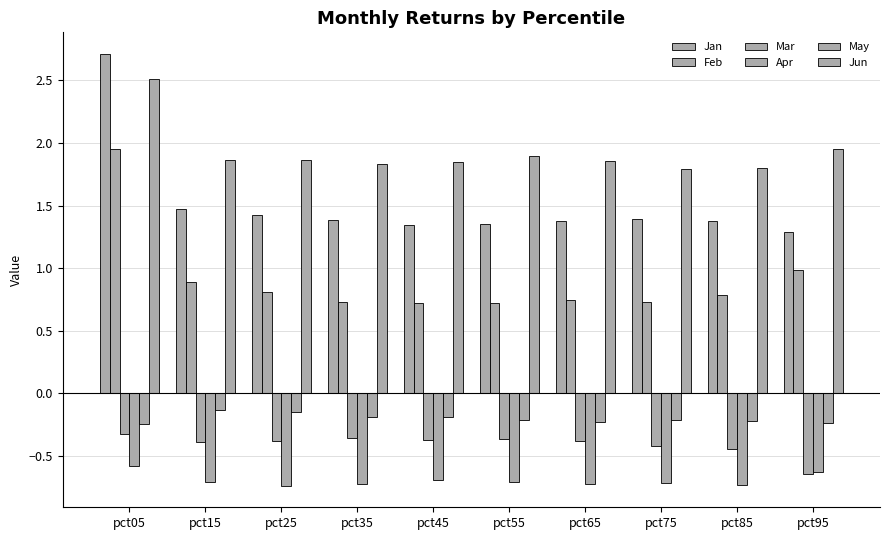

Which category has the highest value in the Feb series?

pct05